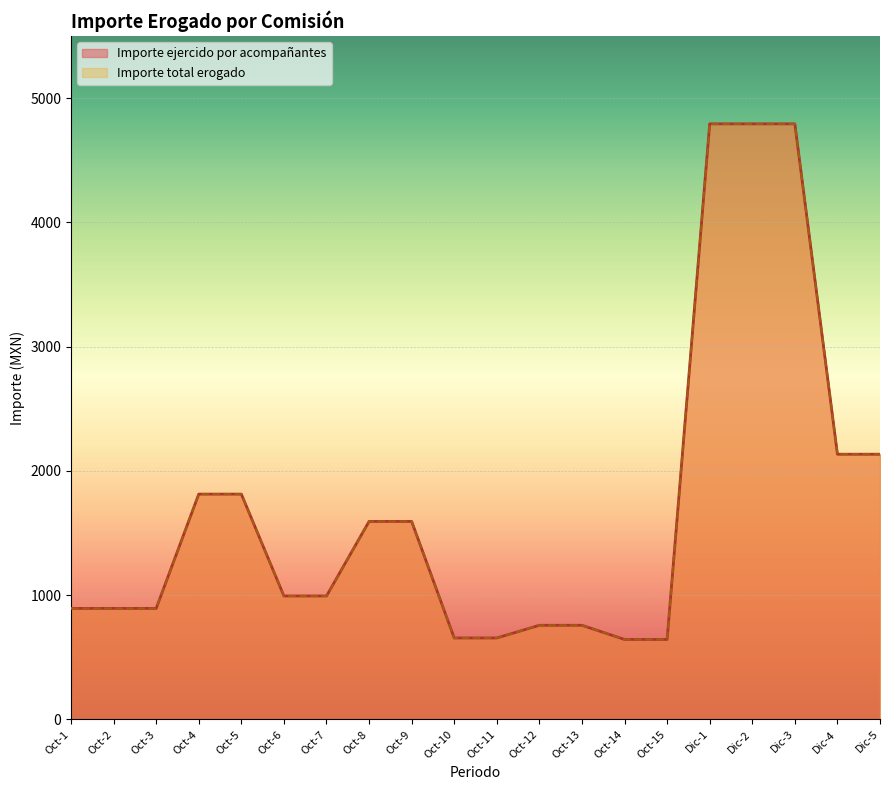

At how many categories does at least one series exceed 2579?

3